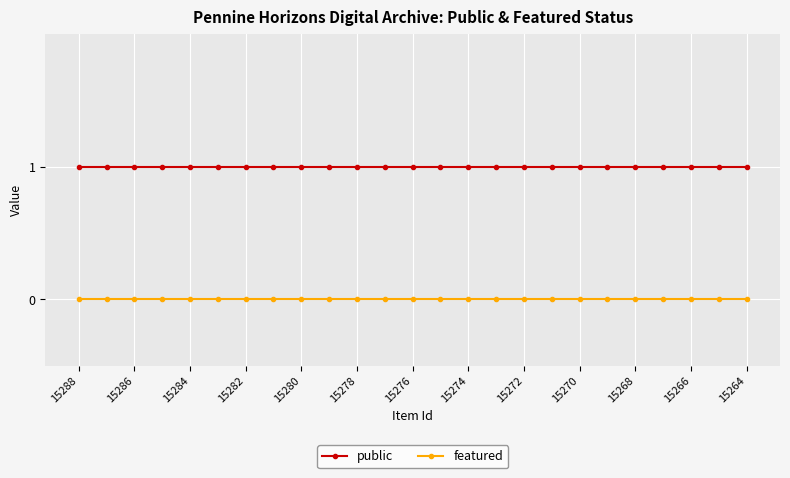

What is the minimum value for public?

1